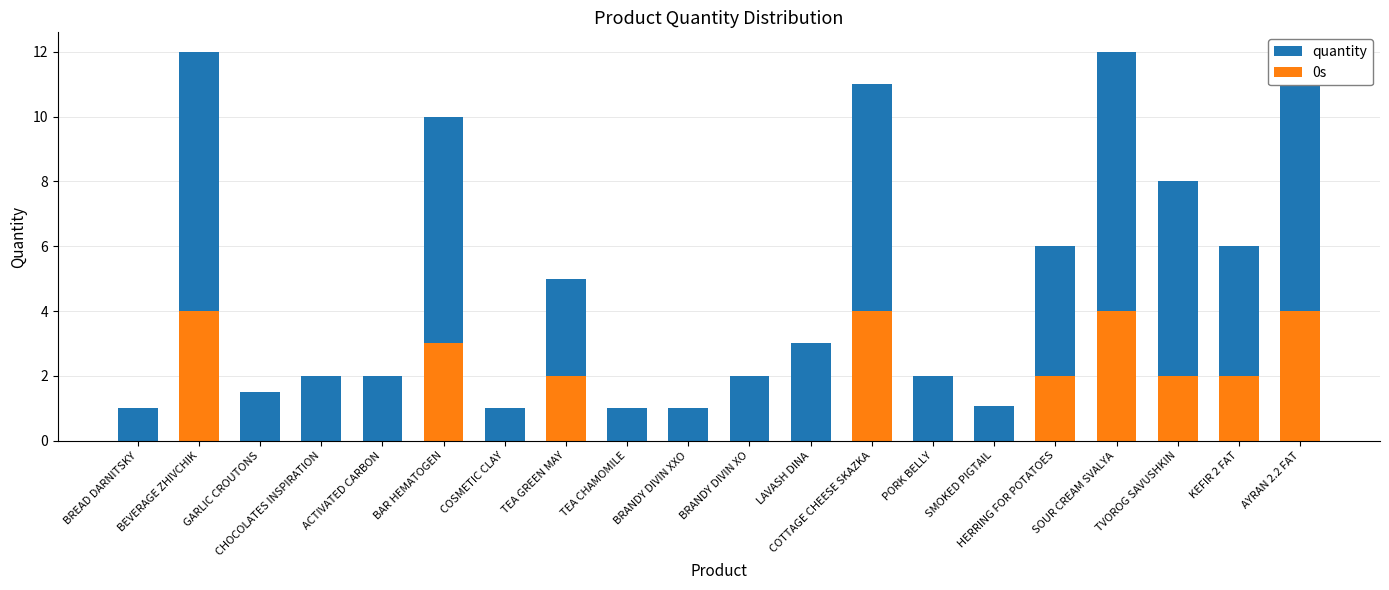

Is it true that quantity equals 2.0 at CHOCOLATES INSPIRATION?

True